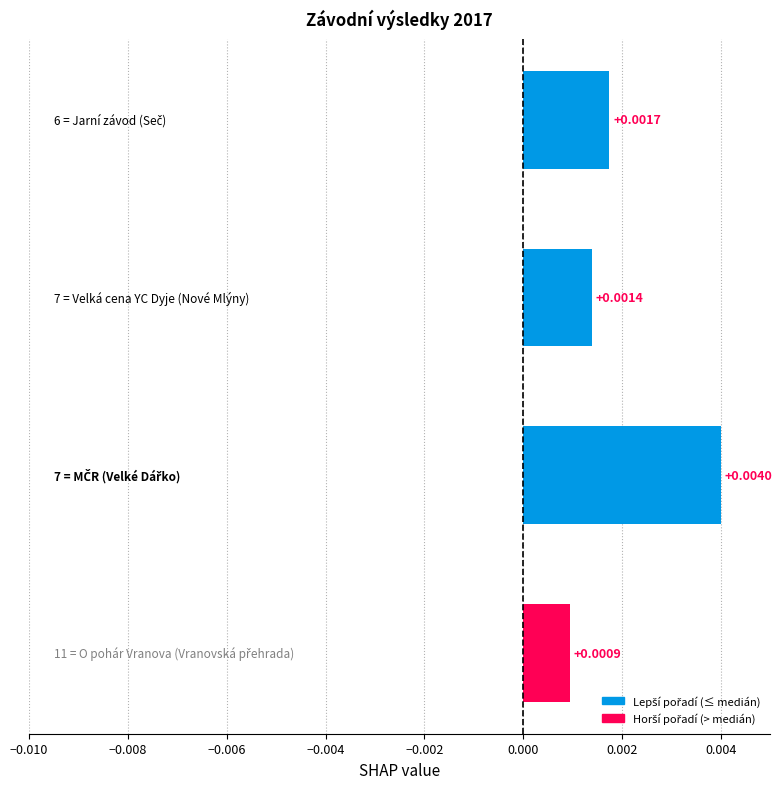

Between 2.0 and 0.0, which is larger?

2.0